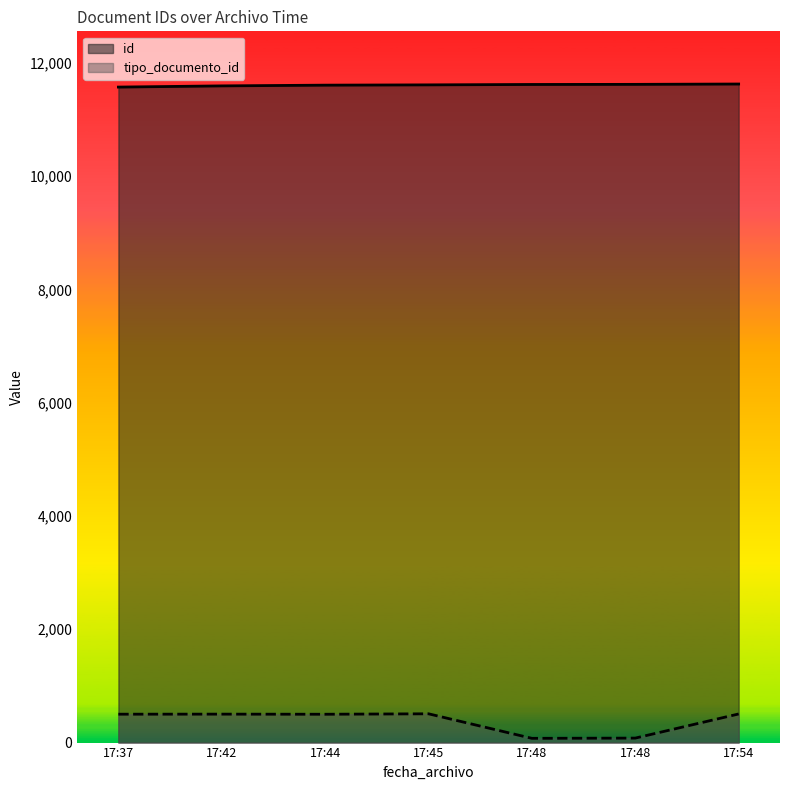

Rank the series by their average value, from highest to lowest.

id, tipo_documento_id